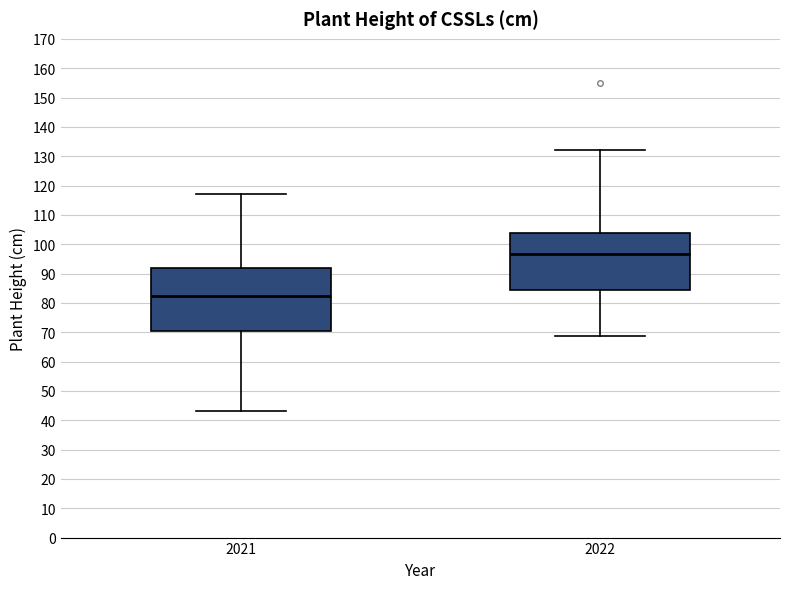

Where does the upper whisker of the box at x = 2022 end on the y-axis? The values are not printed on the chart, so give them approximately, as read against the axis.

132